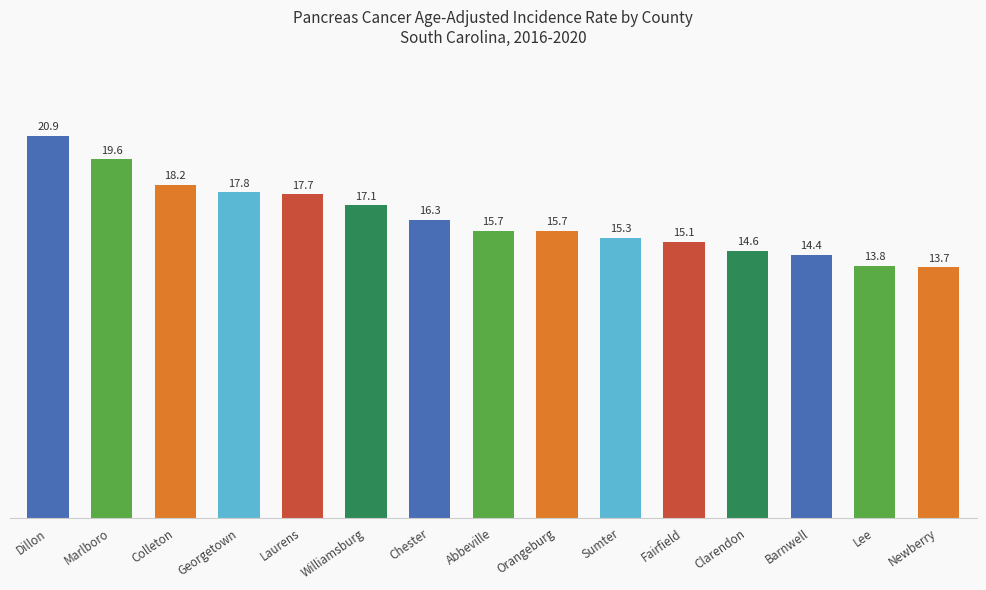

Is it true that the value at Newberry is 22.4?

False